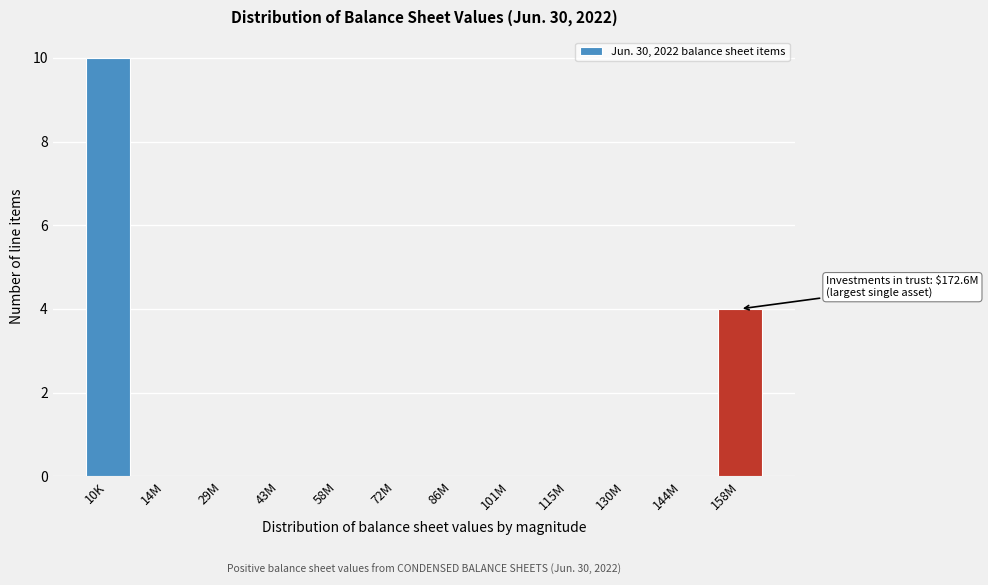

Reading left to right, transcribe all the data shown in this chart.

10K=10	14M=0	29M=0	43M=0	58M=0	72M=0	86M=0	101M=0	115M=0	130M=0	144M=0	158M=4